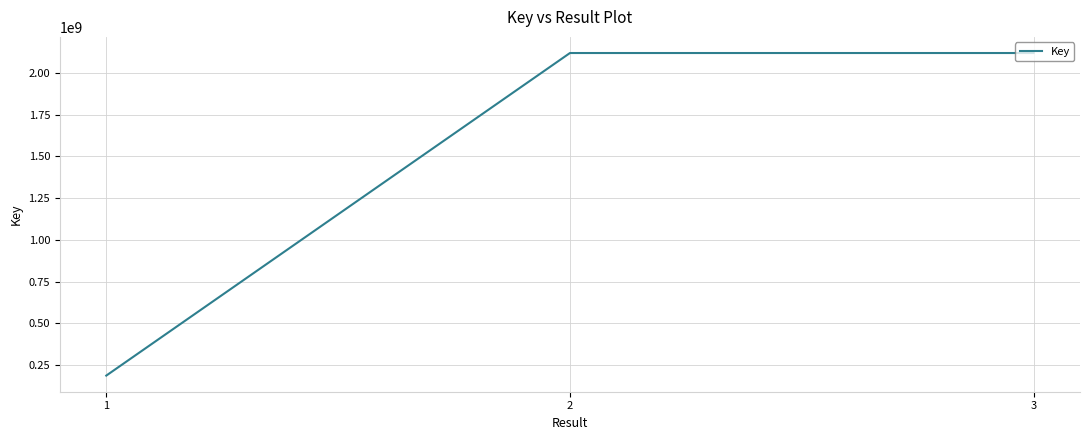

How many values are below 2119519266?

1